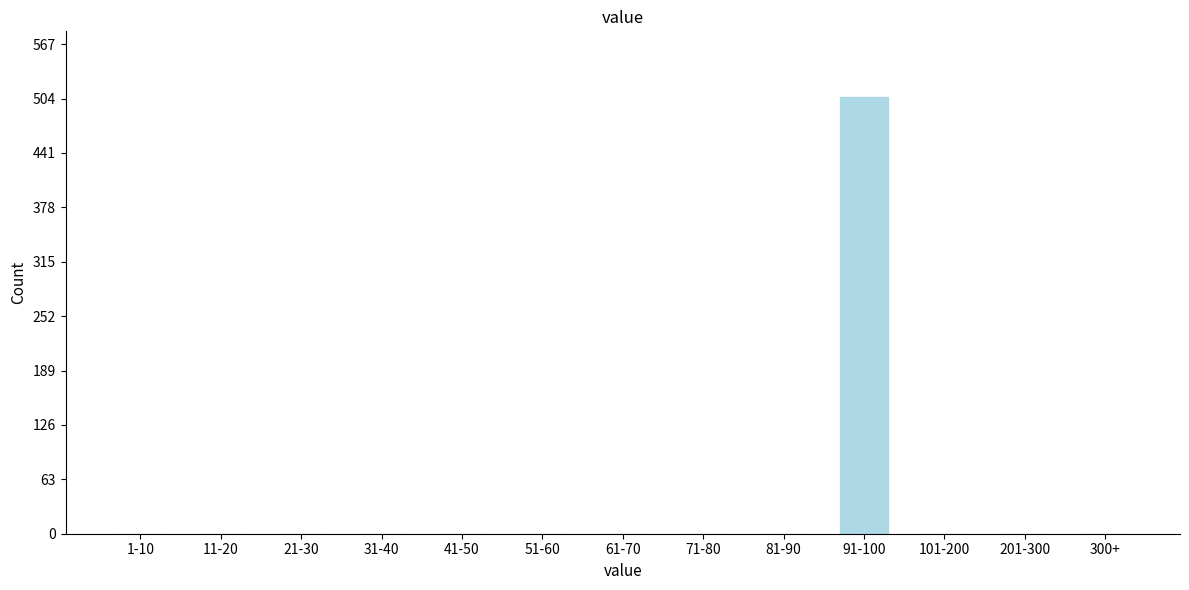

Reading left to right, extract all data points from this chart.

1-10=0	11-20=0	21-30=0	31-40=0	41-50=0	51-60=0	61-70=0	71-80=0	81-90=0	91-100=506	101-200=0	201-300=0	300+=0